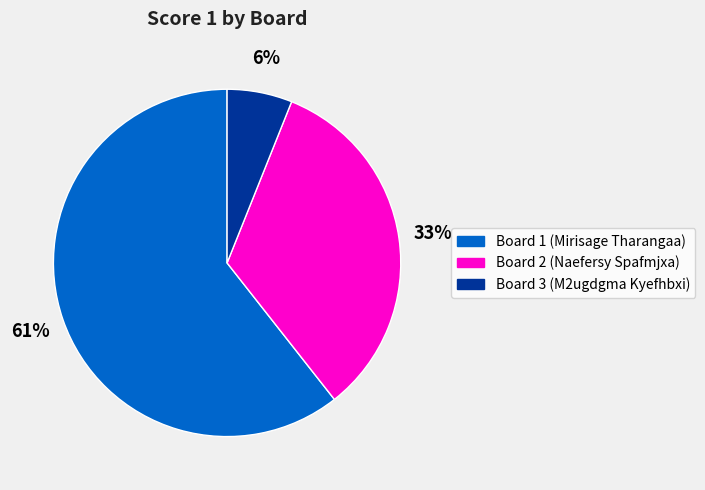

Between Board 2 (Naefersy Spafmjxa) and Board 1 (Mirisage Tharangaa), which is larger?

Board 1 (Mirisage Tharangaa)